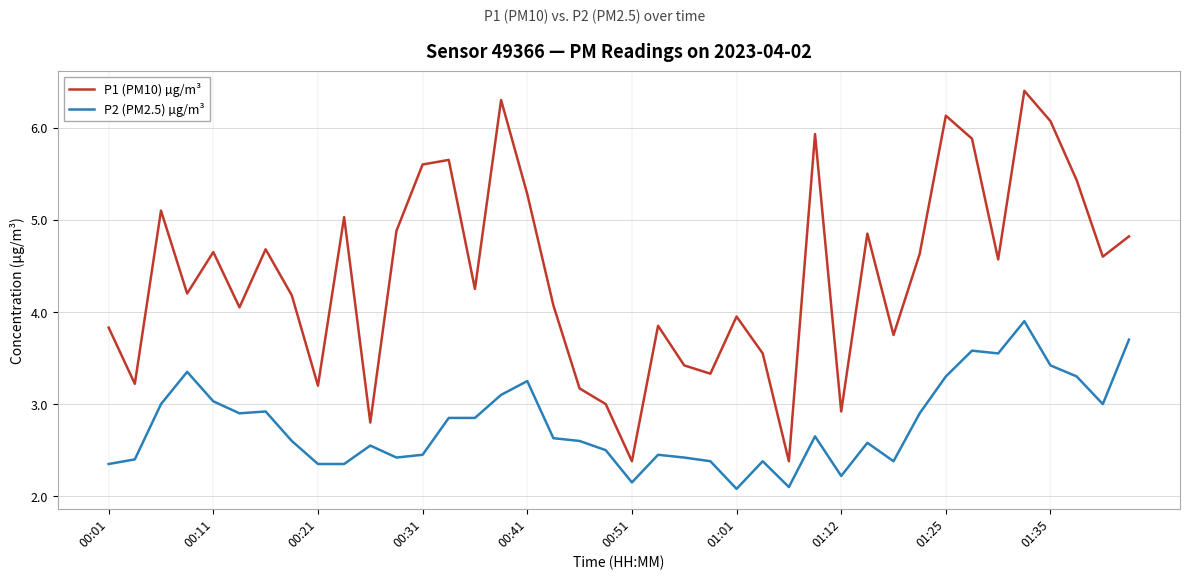

True or false: P1 (PM10) µg/m³ and P2 (PM2.5) µg/m³ intersect in this chart.

False